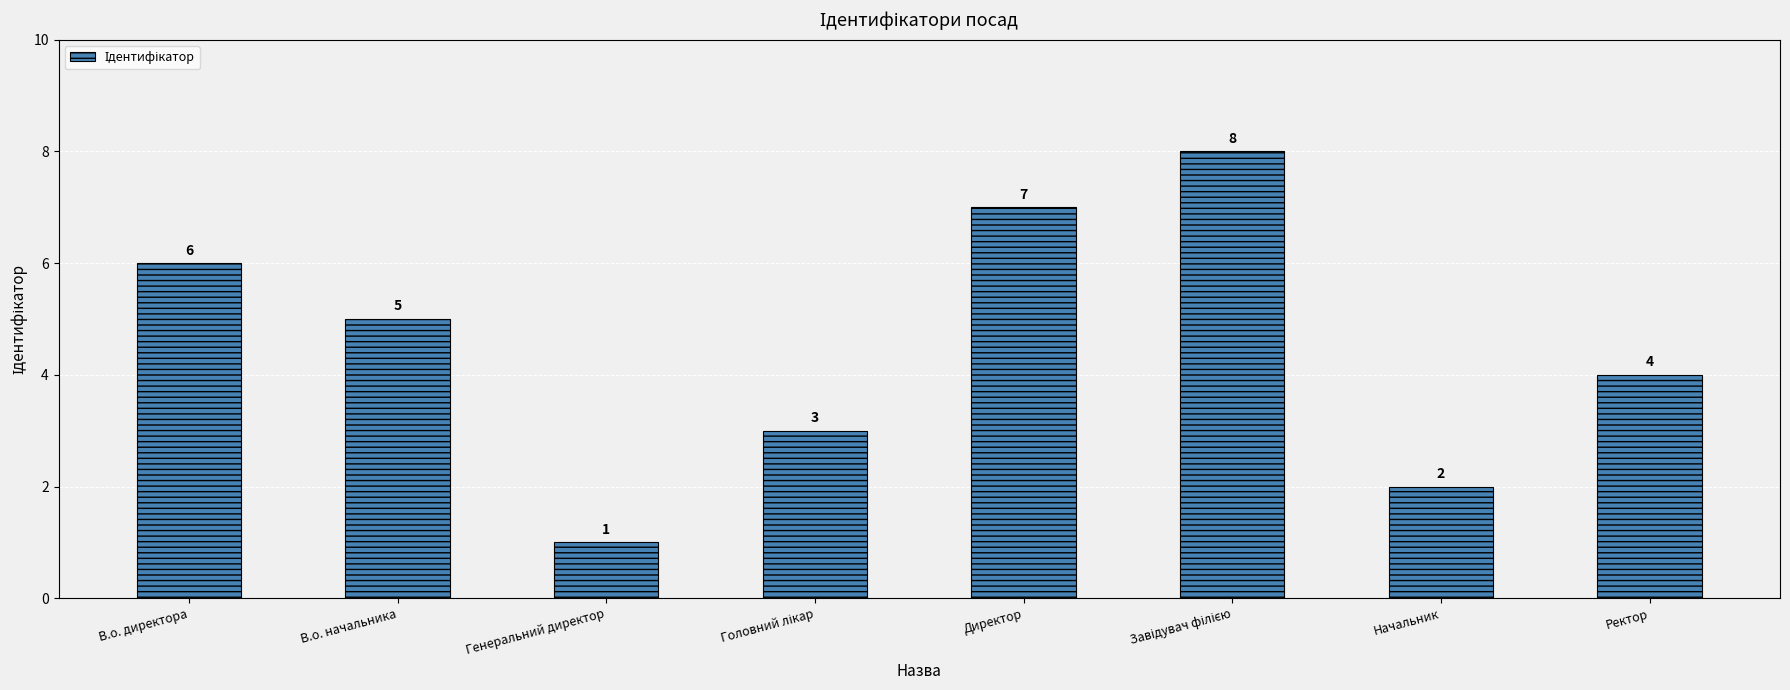

Count the values in the range 3 to 7.

5